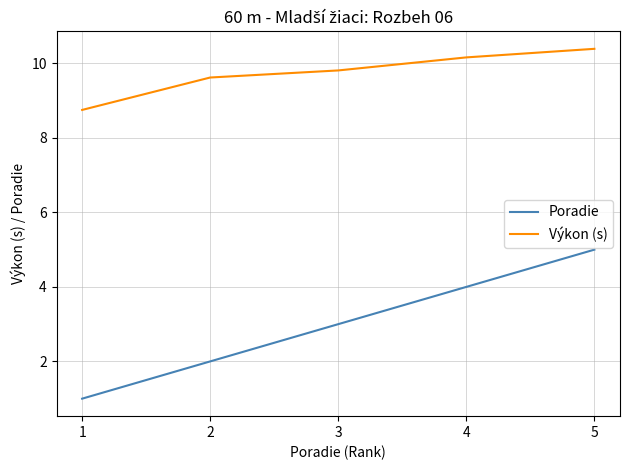

What is the difference between the maximum and minimum values in the Poradie series?

4.0